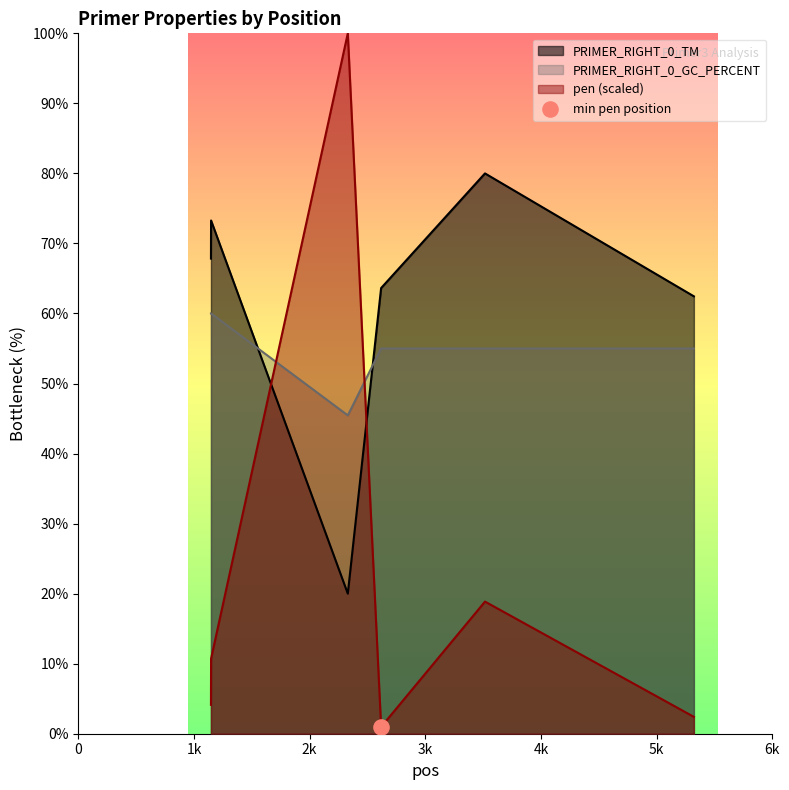

At which category is the sum across all series the highest?

2330